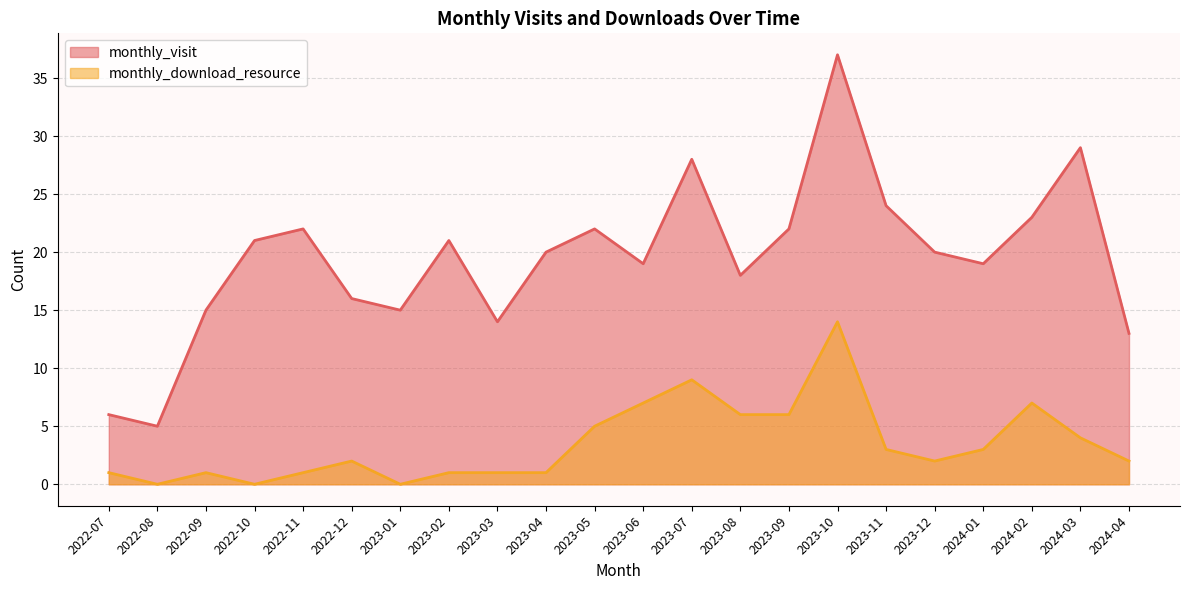

List the series in order of their peak value, lowest first.

monthly_download_resource, monthly_visit